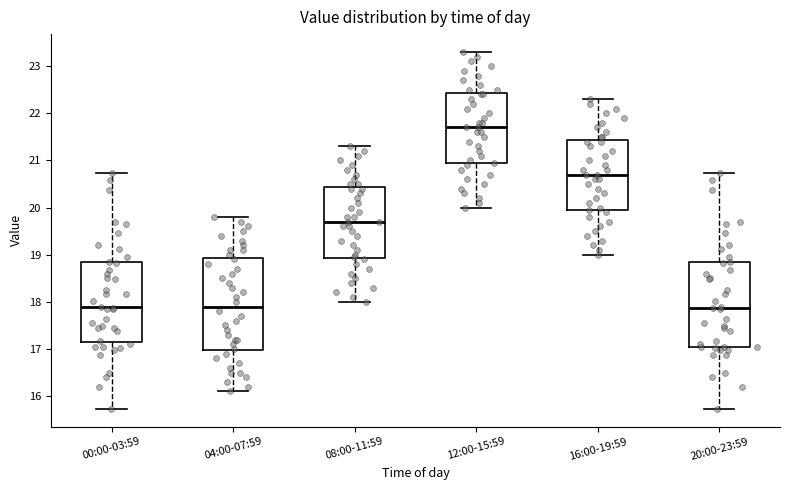

Where does the lower whisker of the box for 12:00-15:59 end on the y-axis? The values are not printed on the chart, so give them approximately, as read against the axis.

20.0